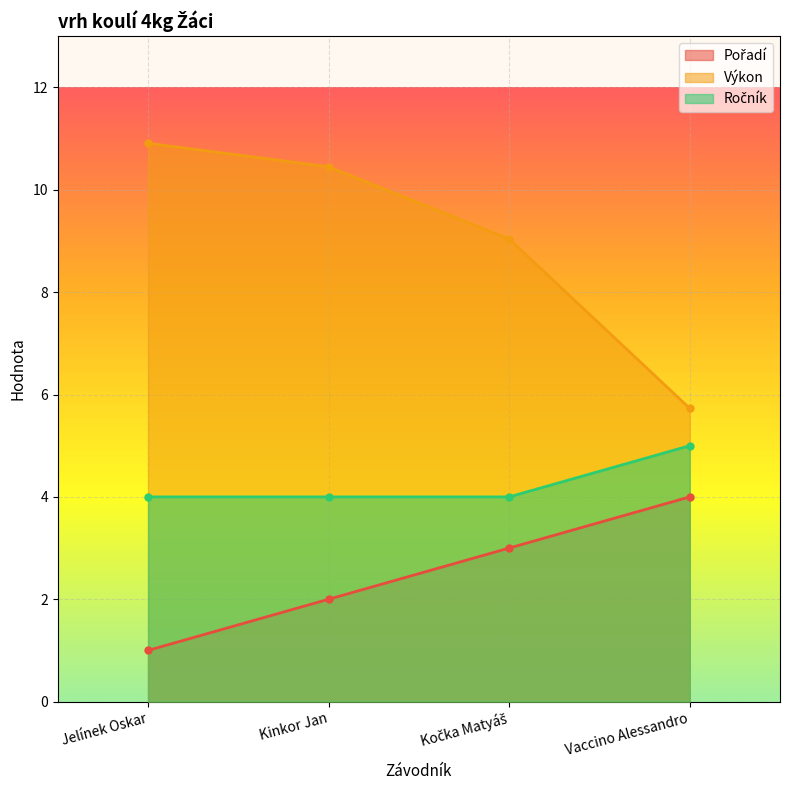

Which series has the largest range (max minus min)?

Výkon